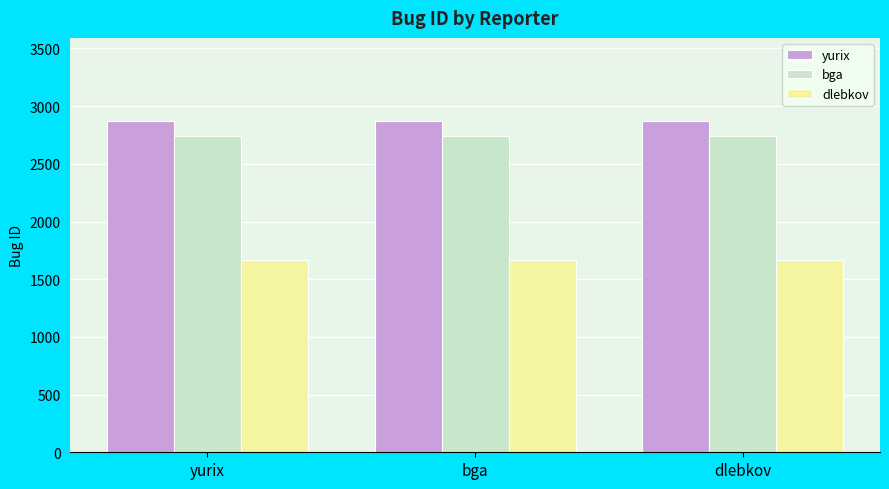

Is it true that bga equals 1119 at yurix?

False